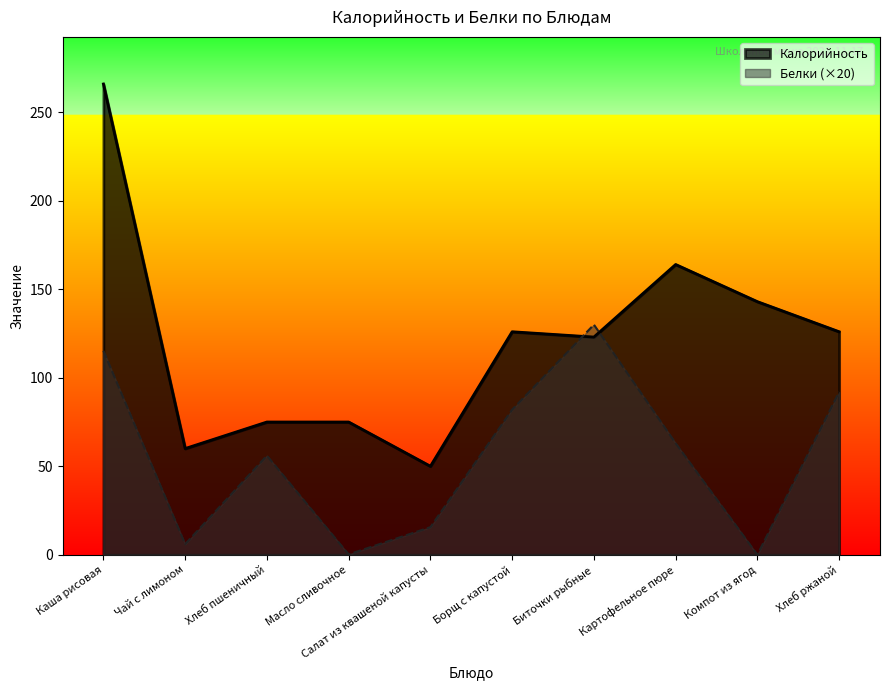

Reading left to right, transcribe all the data shown in this chart.

Калорийность: Каша рисовая=266.0	Чай с лимоном=60.0	Хлеб пшеничный=75.0	Масло сливочное=75.0	Салат из квашеной капусты=50.0	Борщ с капустой=126.0	Биточки рыбные=123.0	Картофельное пюре=164.0	Компот из ягод=143.0	Хлеб ржаной=126.0
Белки (×20): Каша рисовая=115.2	Чай с лимоном=6.0	Хлеб пшеничный=56.0	Масло сливочное=0.2	Салат из квашеной капусты=15.6	Борщ с капустой=82.0	Биточки рыбные=130.0	Картофельное пюре=63.0	Компот из ягод=0.0	Хлеб ржаной=92.0